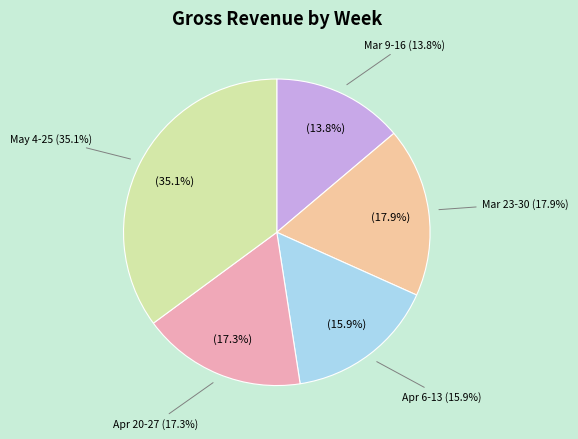

Which has a higher value, Apr 6 or Apr 20?

Apr 20